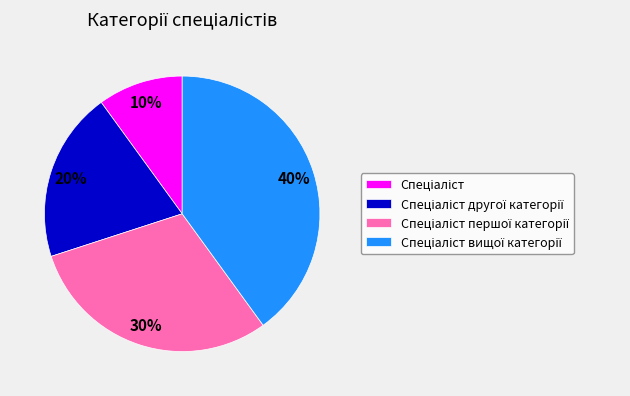

To the nearest percent, what is the difference between the largest and smallest slice percentages?

30%